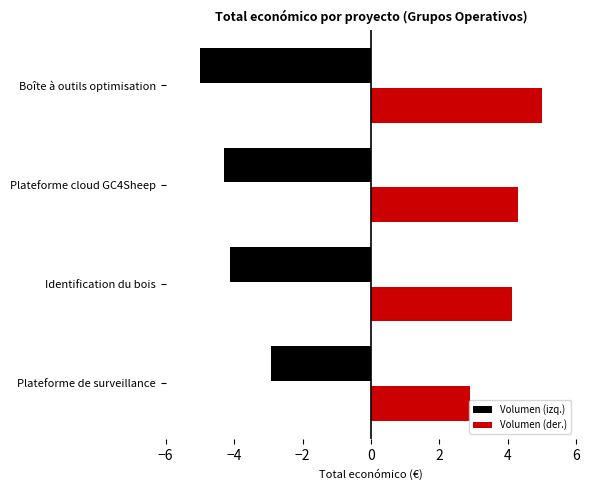

Which series has the largest range (max minus min)?

Volumen (izq.)